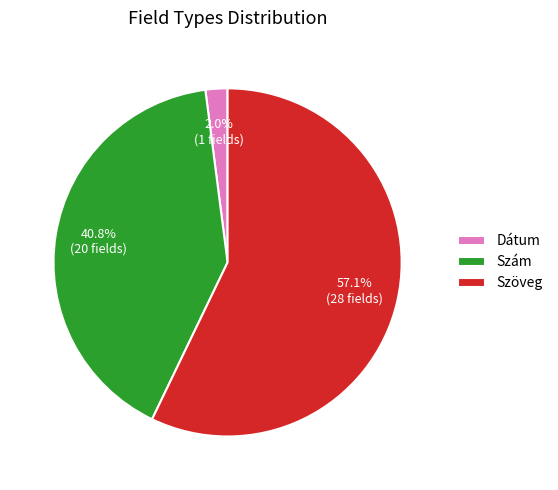

What portion of the pie excludes Dátum?

98.0%